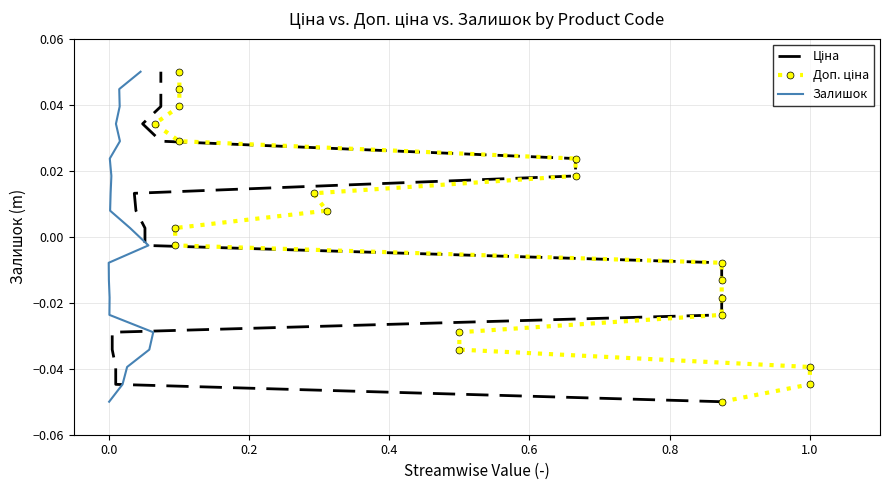

True or false: Доп. ціна and Ціна cross at least once.

False